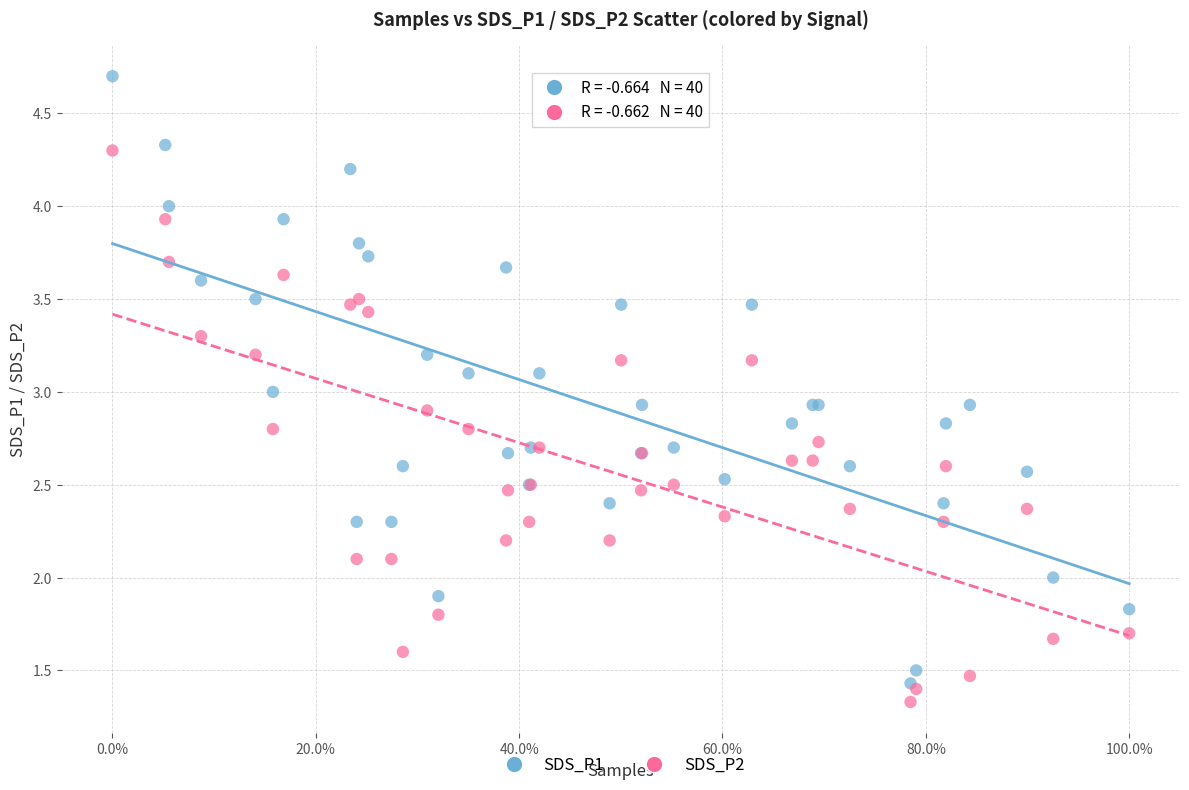

Which series contains the lowest Y value?

SDS_P2